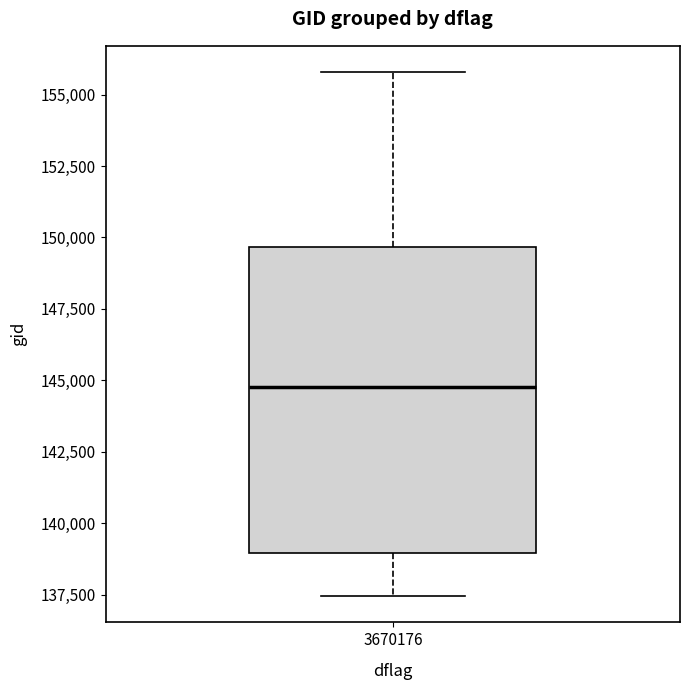

Where is the lower edge of the box at x = 3670176 on the y-axis? The values are not printed on the chart, so give them approximately, as read against the axis.

139000